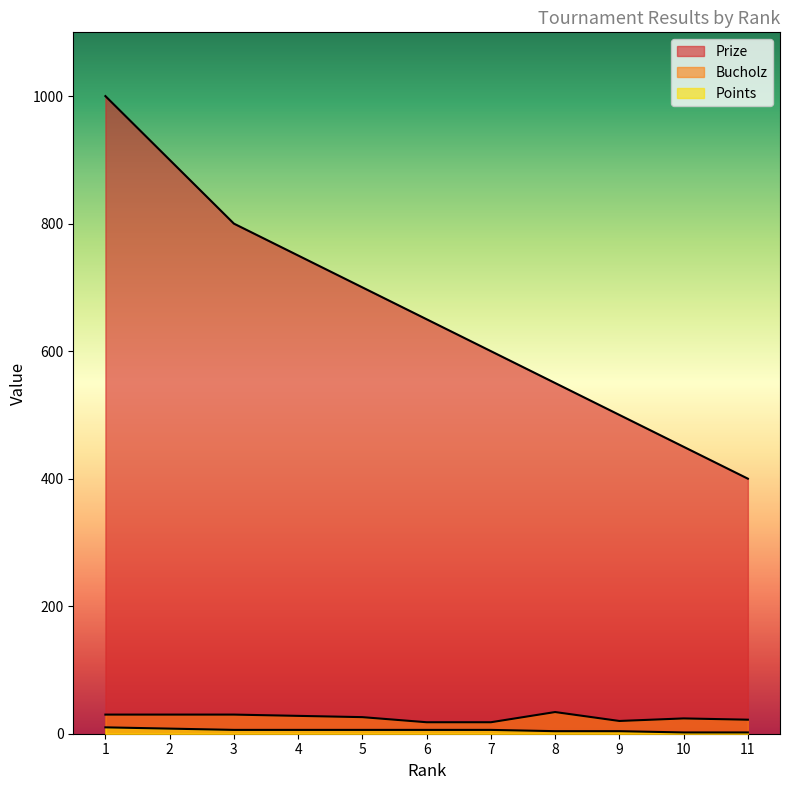

True or false: Prize and Bucholz cross at least once.

False